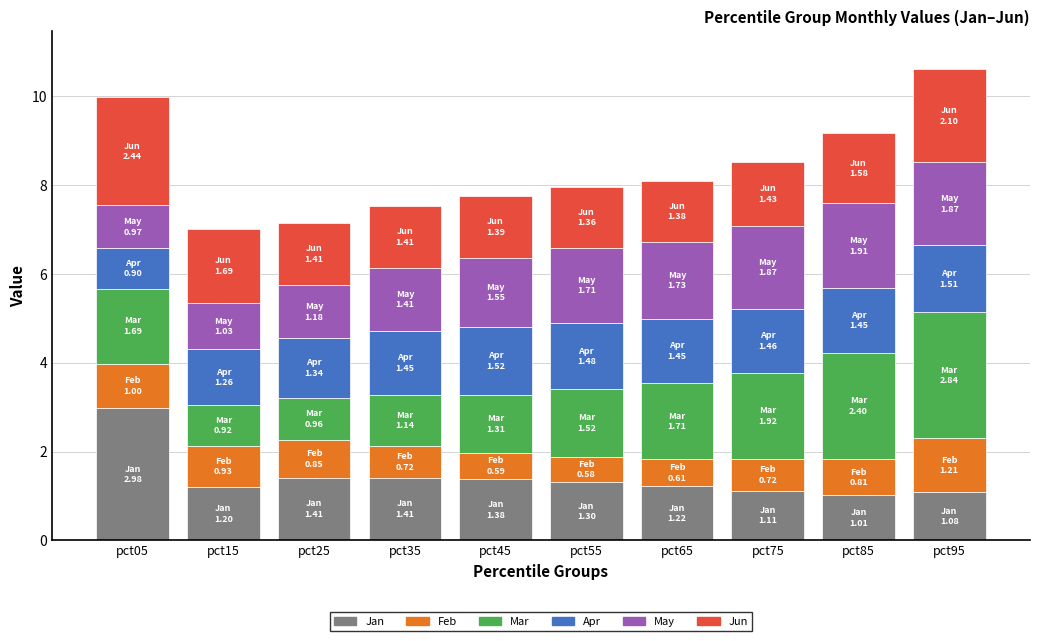

What is the total value across all series at pct25?

7.2